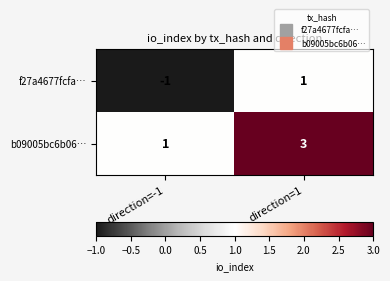

Which series has the largest total across all categories?

b09005bc6b06…